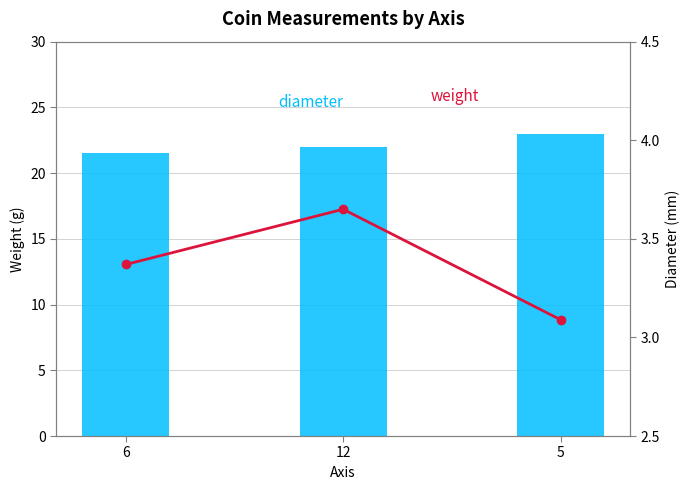

Reading right to left, transcribe all the data shown in this chart.

diameter: 5=23.0	12=22.0	6=21.5
weight: 5=3.1	12=3.6	6=3.4